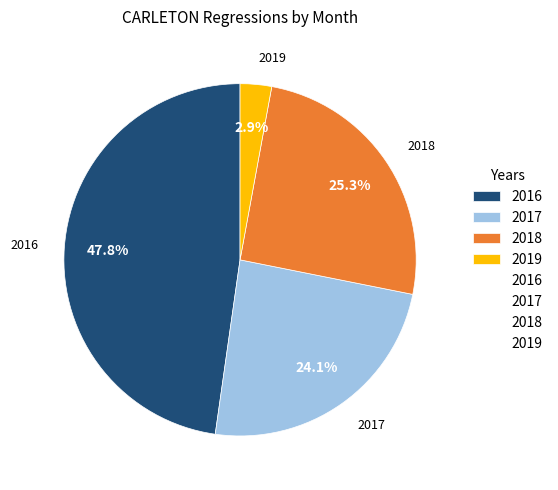

How many segments does this pie chart have?

4